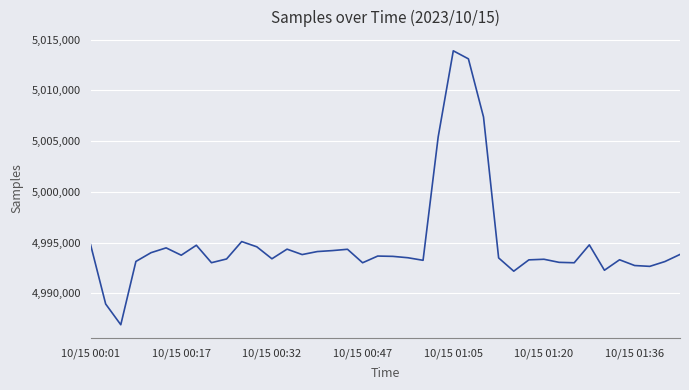

What is the smallest value displayed?

4986907